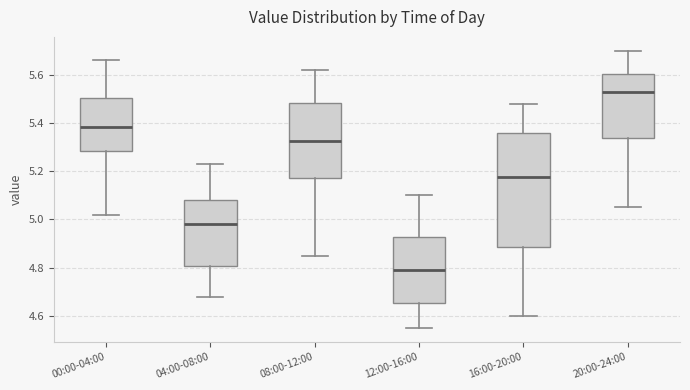

Which box's median line is the lowest?

12:00-16:00